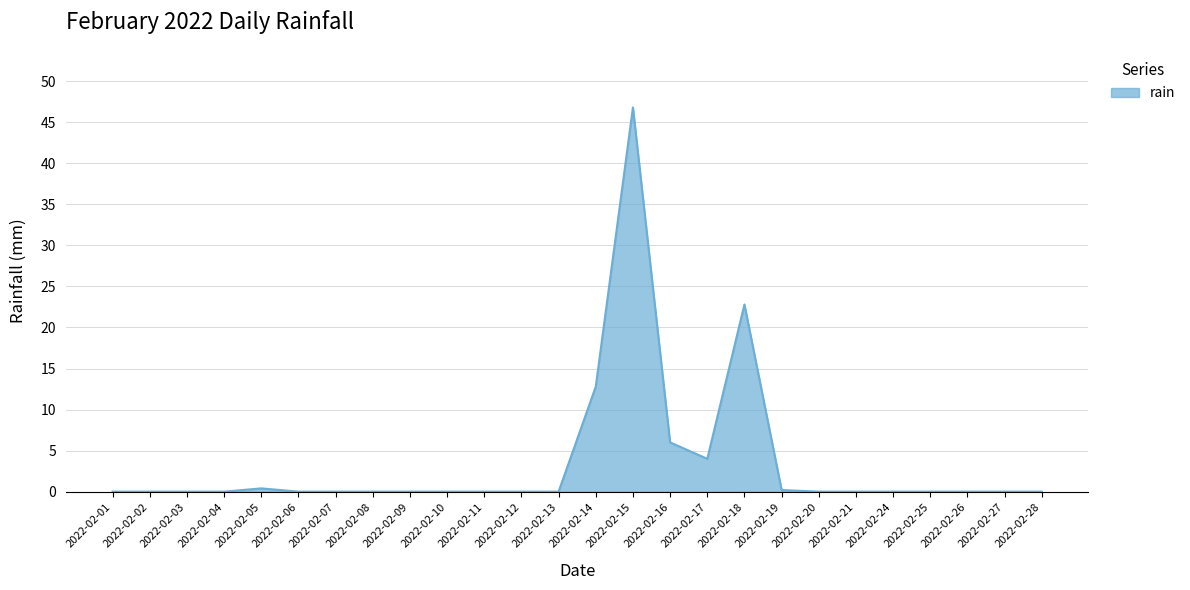

The chart shows a value of 21.8 at 2022-02-11. True or false?

False